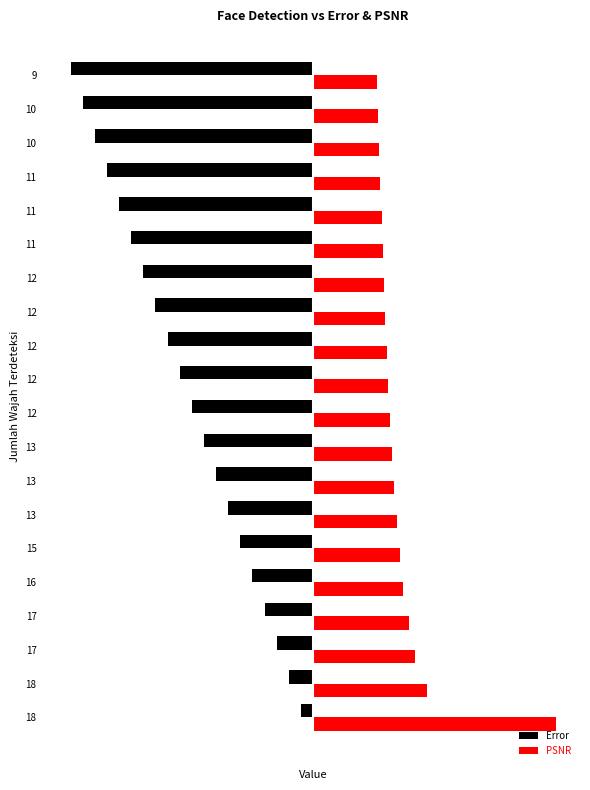

What are all the series names shown in the legend?

Error, PSNR